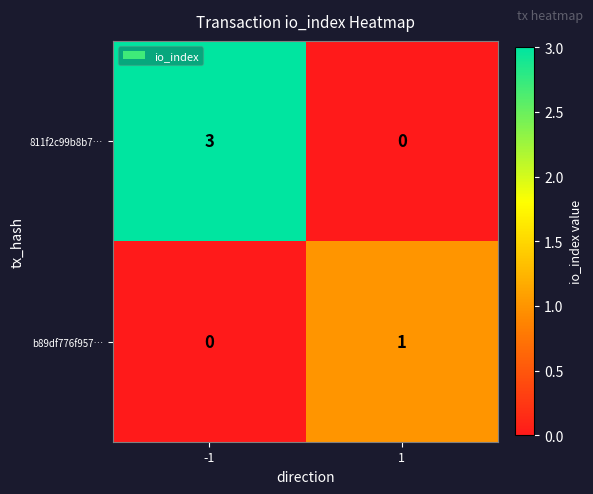

The 811f2c99b8b7… series shows 3 at -1. True or false?

True